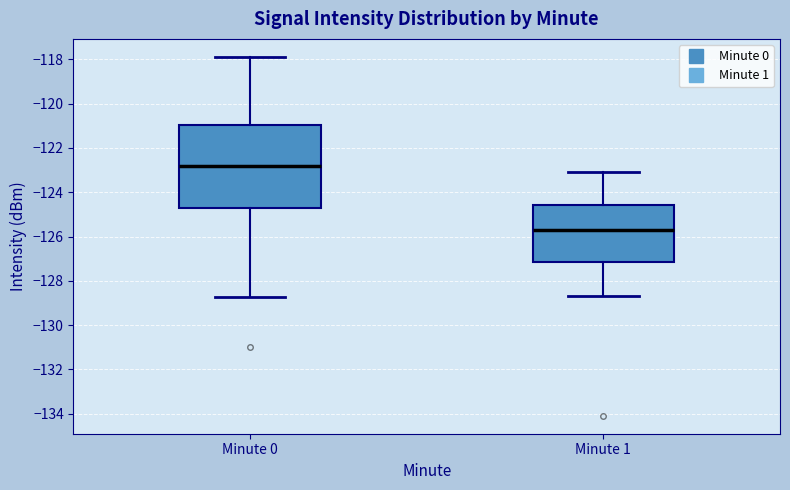

Reading left to right, transcribe this box plot: for each box, give where its median line is, the range the box spans, and where its two whiskers end, as read against the y-axis. The values are not printed on the chart, so give them approximately, as read against the axis.

Minute 0: median -122.8, box -124.8 to -121.0, whiskers -128.8 to -117.8
Minute 1: median -125.6, box -127.2 to -124.6, whiskers -128.6 to -123.2